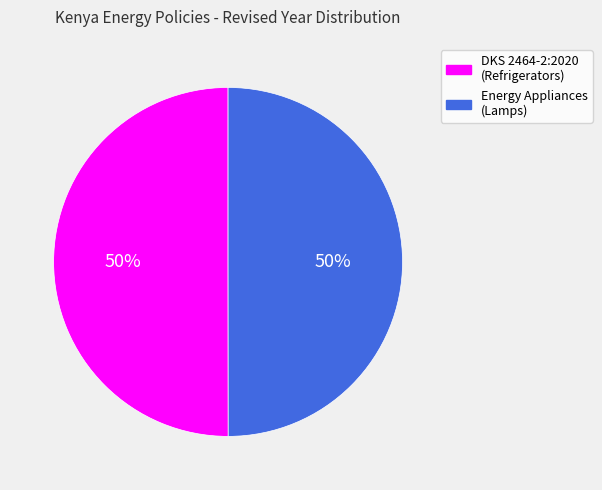

Approximately how many times larger is the value at Energy Appliances (Lamps) compared to DKS 2464-2:2020 (Refrigerators)?

1.0